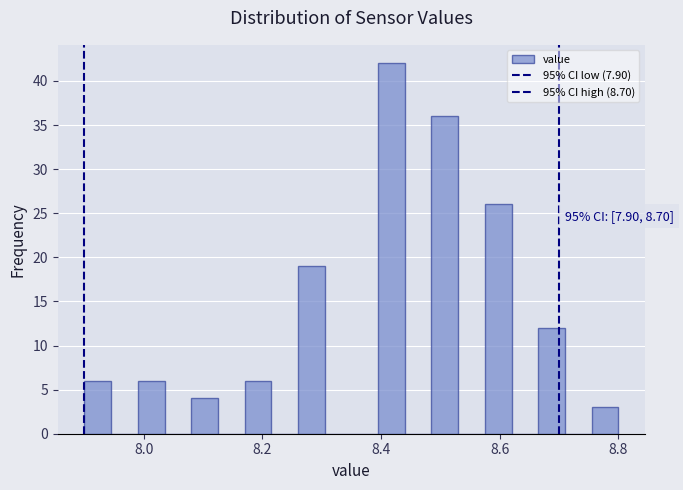

Read against the x-axis, roughly where is the centre of the tallest bar?

8.42